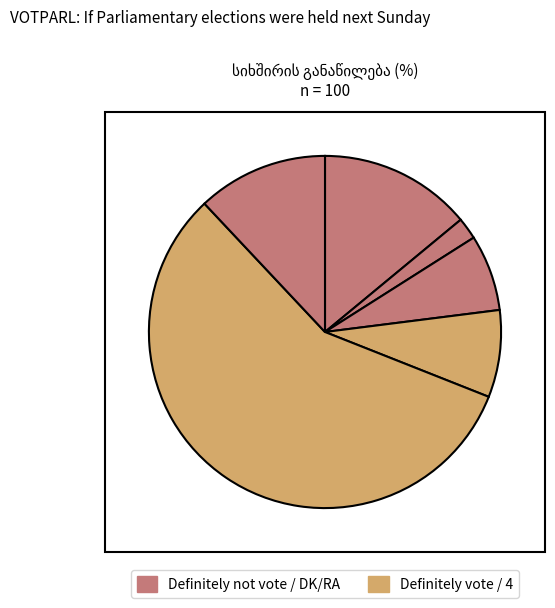

What is the largest slice in the pie chart?

Definitely vote